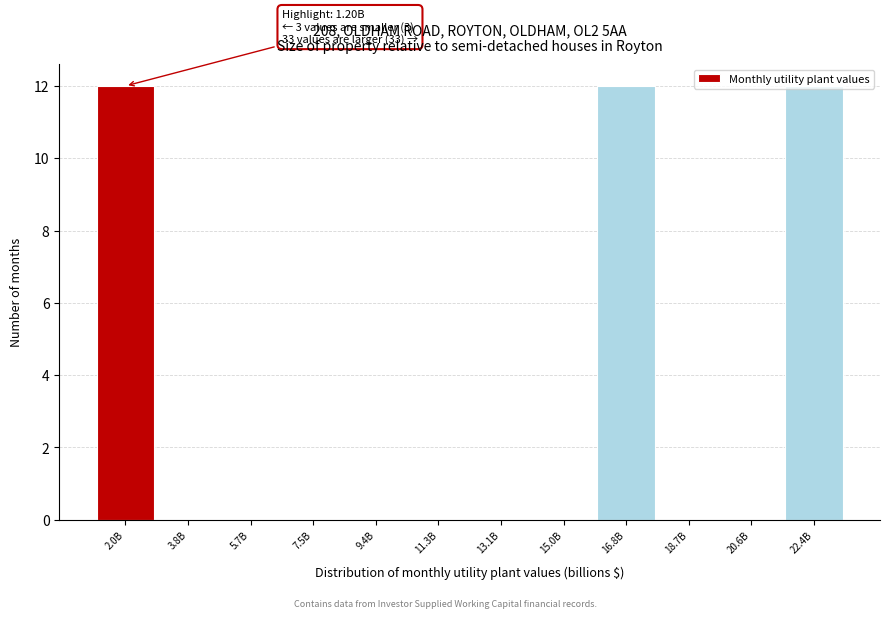

What is the change in value from 2.0B to 15.0B?

-12